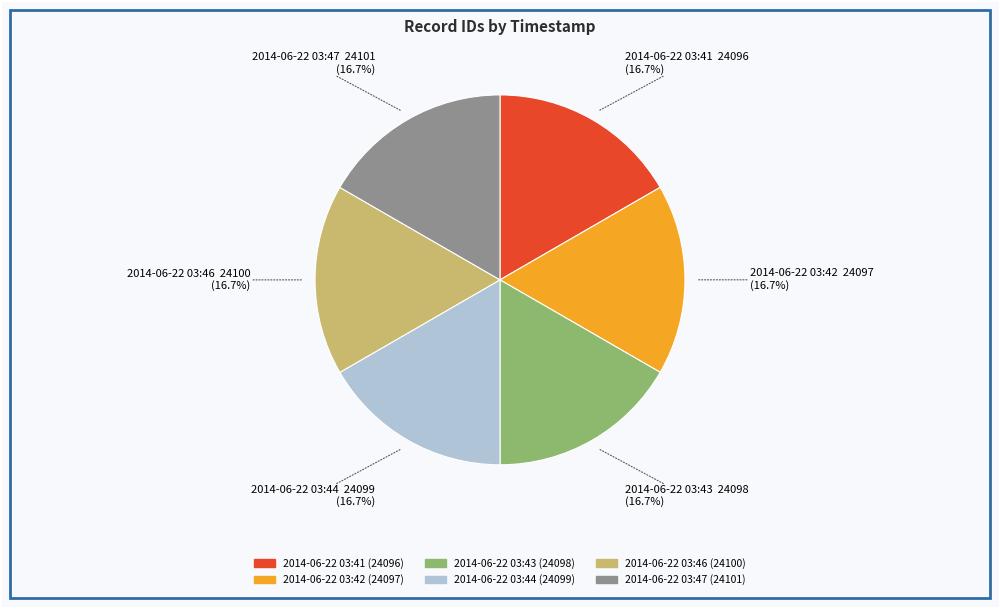

Does 2014-06-22 03:41 represent more than half of the total?

No